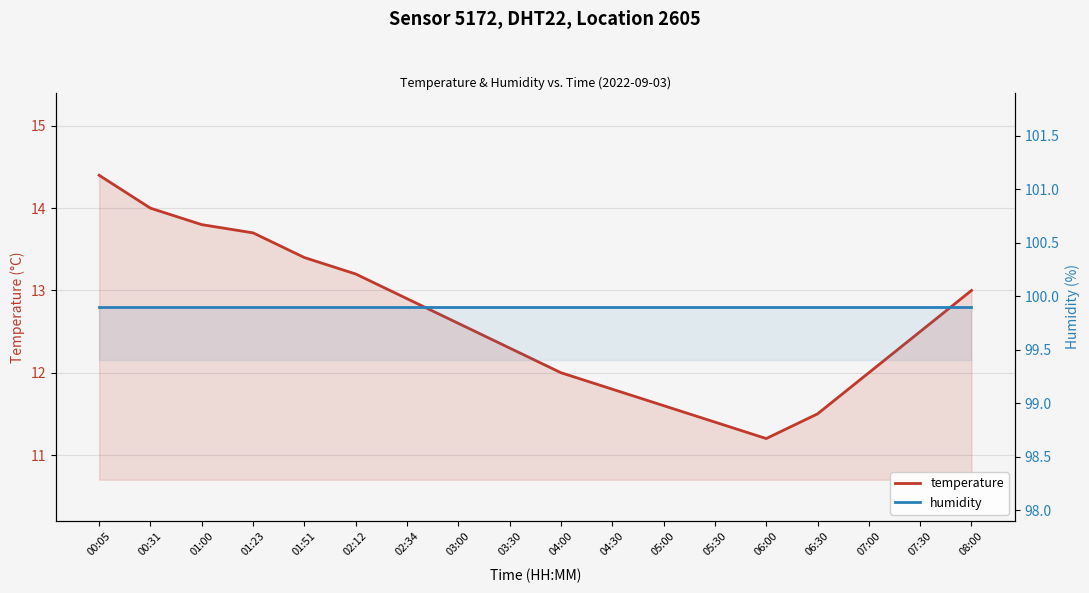

What is the label of the 17th point from the left?

07:30